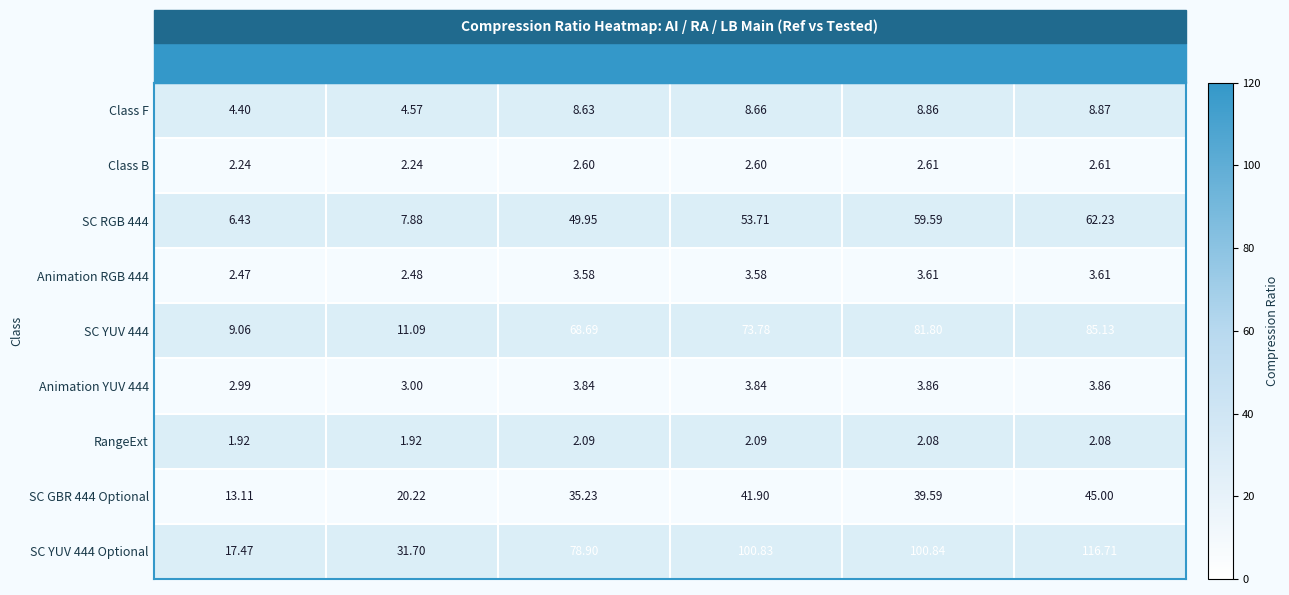

At which category is the sum across all series the highest?

LB Ratio (Tested)